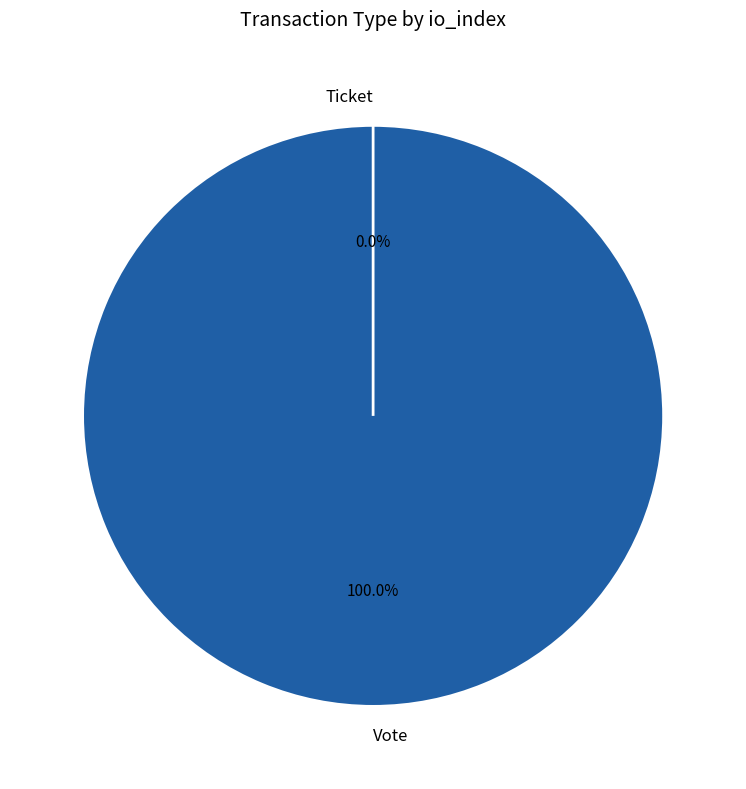

To the nearest percent, what is the average slice percentage?

50%